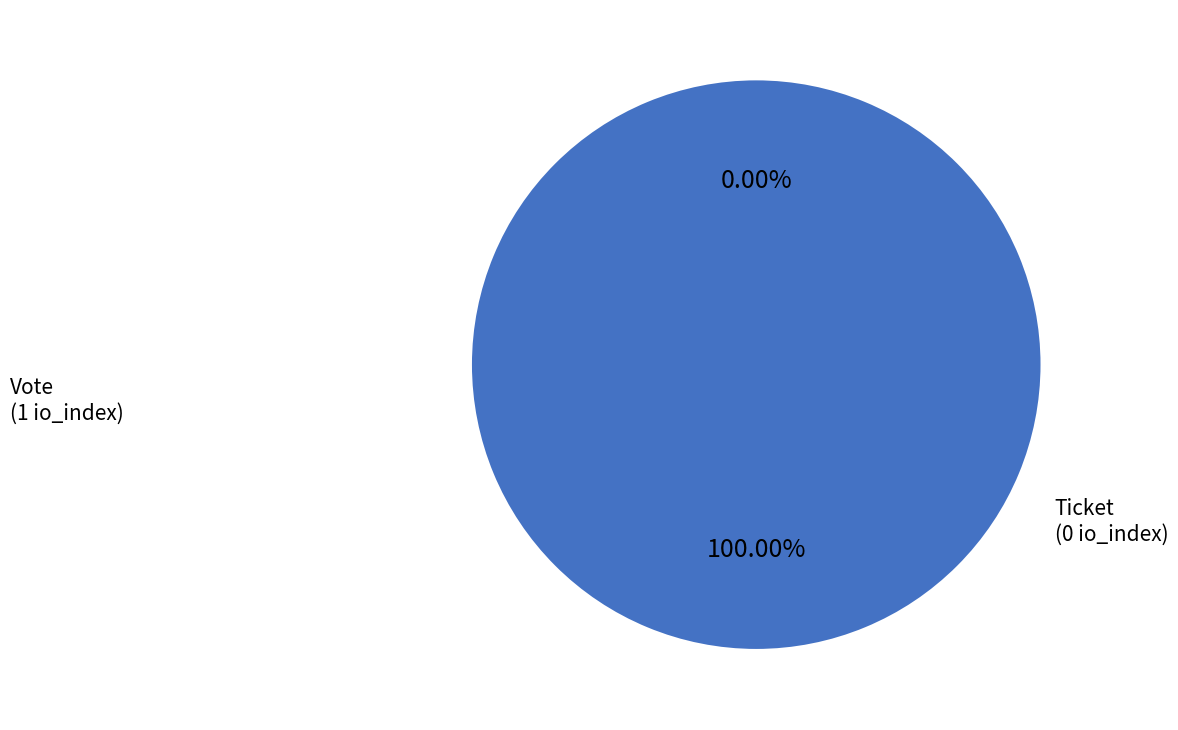

Does any single category account for the majority?

Yes